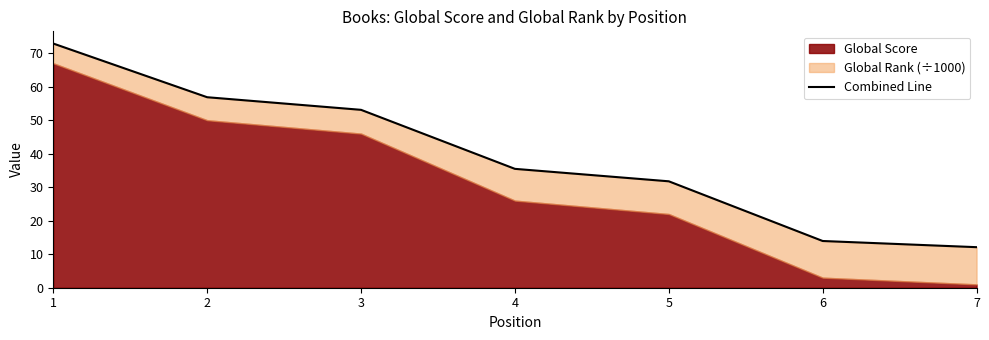

Reading right to left, transcribe all the data shown in this chart.

12.1	13.9	31.8	35.5	53.1	56.9	72.9